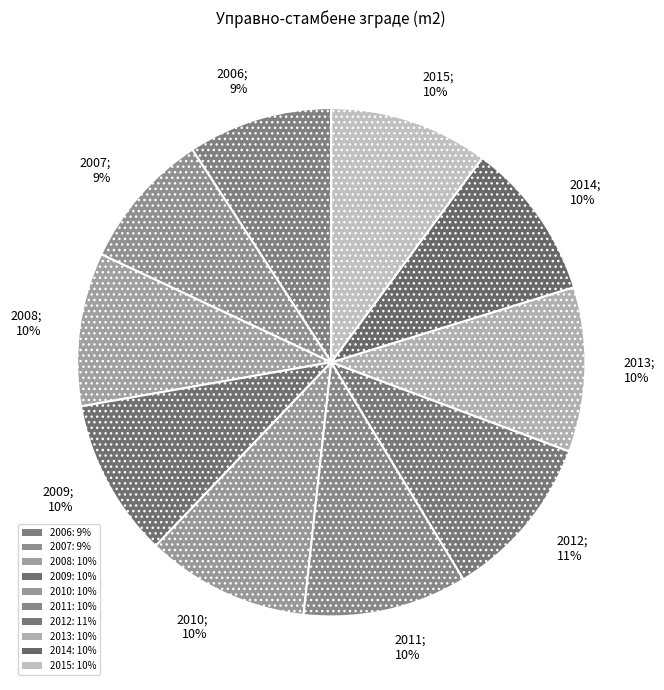

Is the sum of 2008 and 2014 greater than half?

No